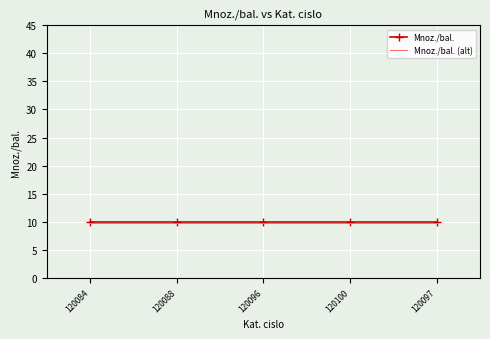

True or false: Mnoz./bal. and Mnoz./bal. (alt) intersect in this chart.

False